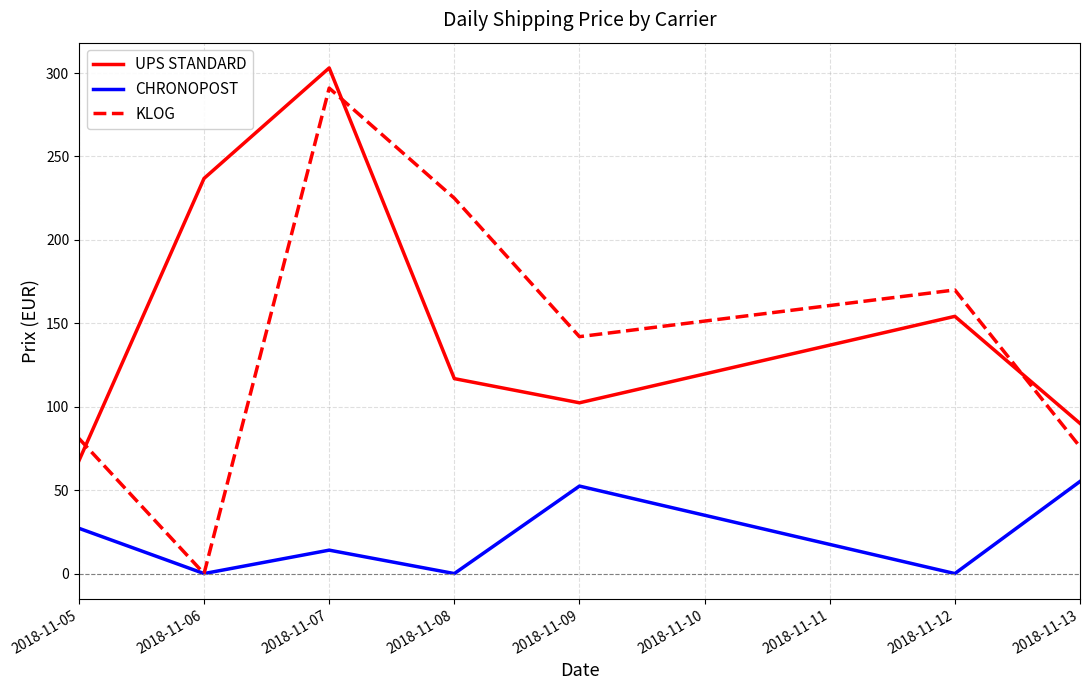

How many values in the CHRONOPOST series are below 14?

3